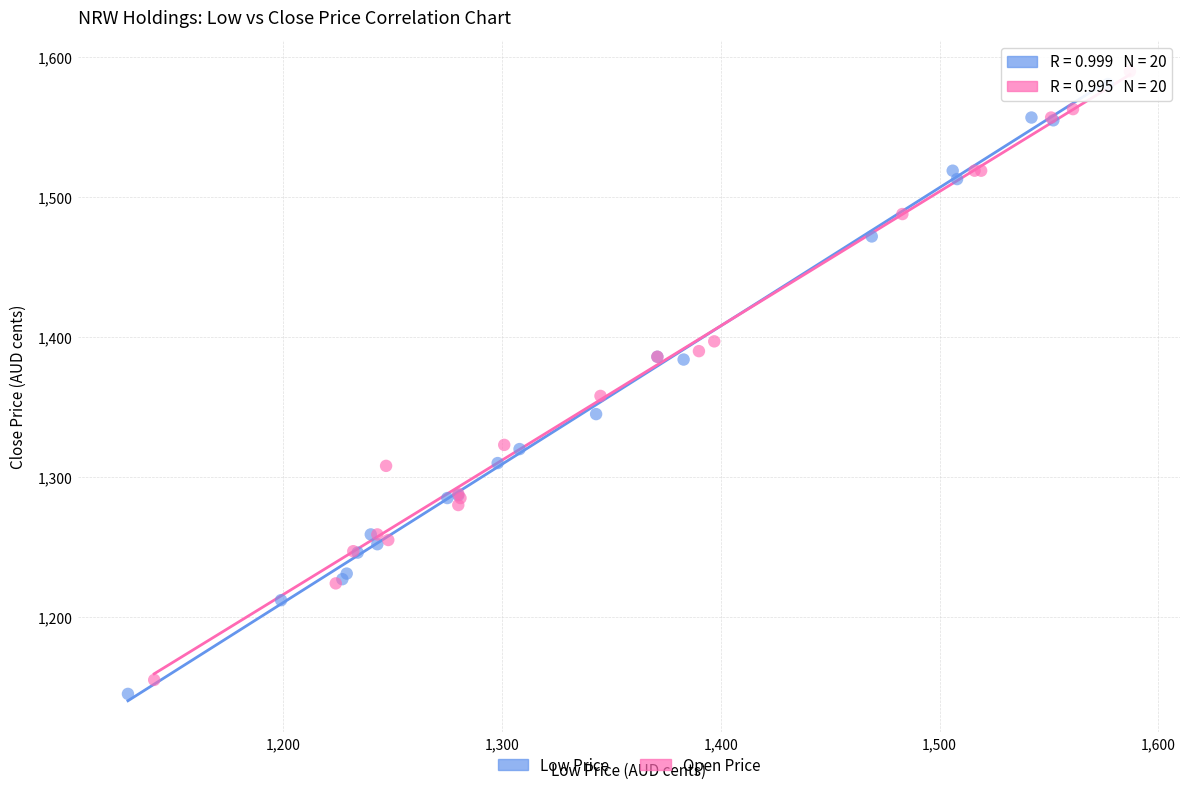

Which series has the largest Y range (max minus min)?

Low Price